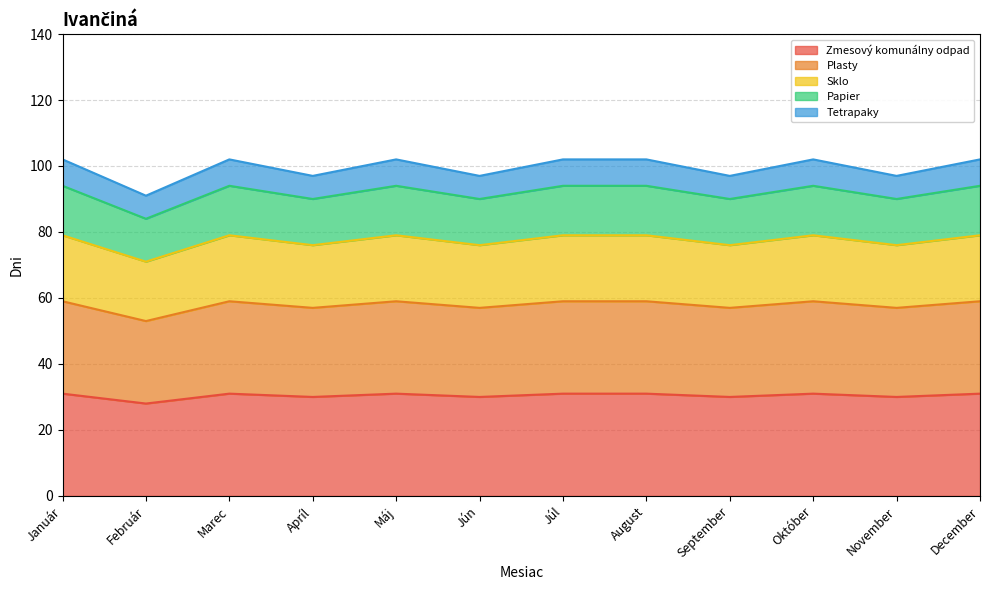

At which category is the sum across all series the highest?

Január